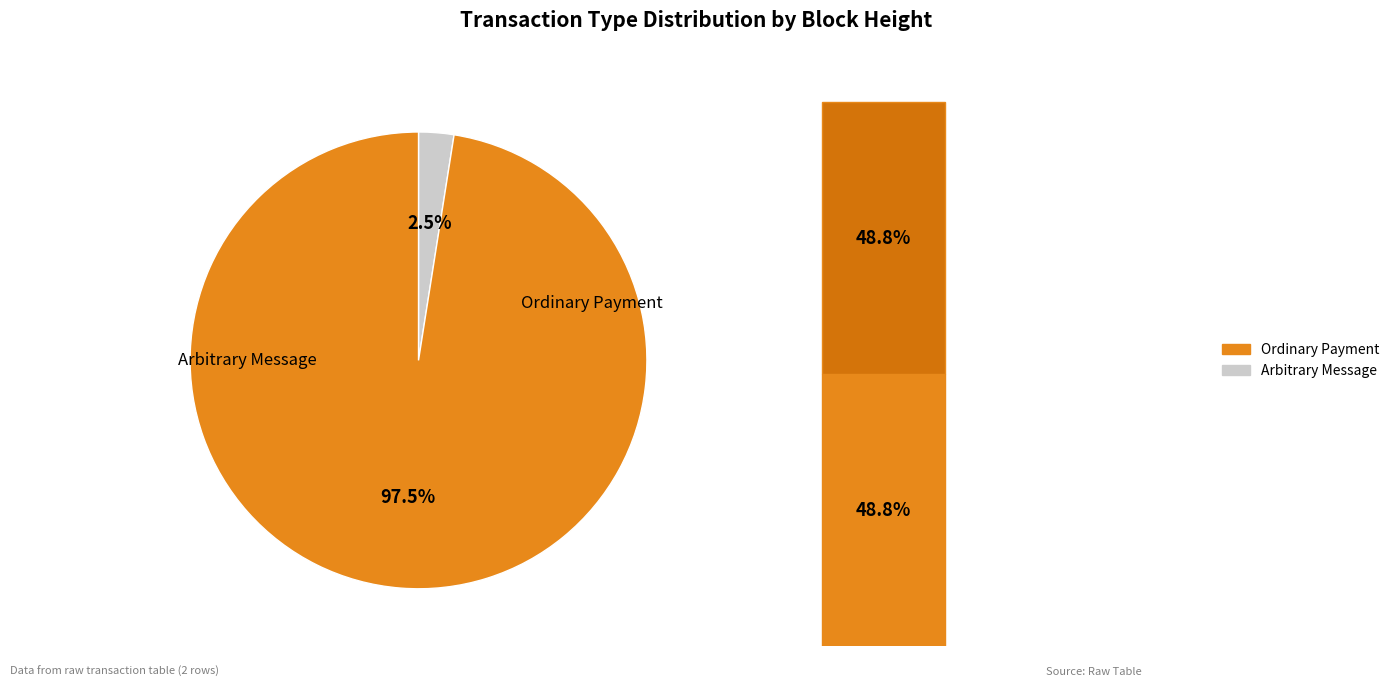

Which slice is the largest?

Ordinary Payment (364252)